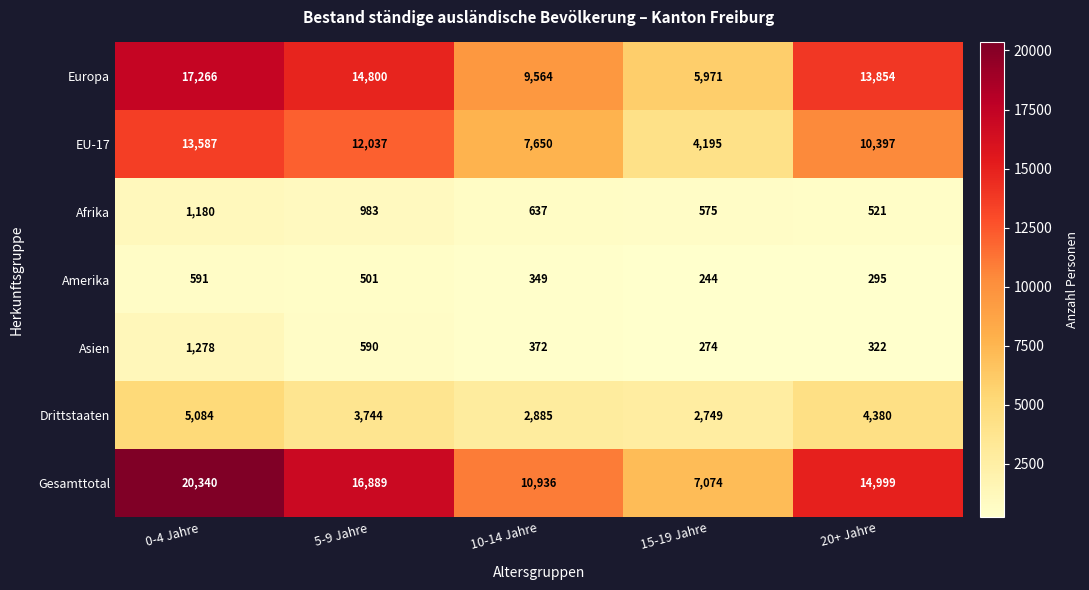

Where does the Gesamttotal series first go above 14999?

0-4 Jahre